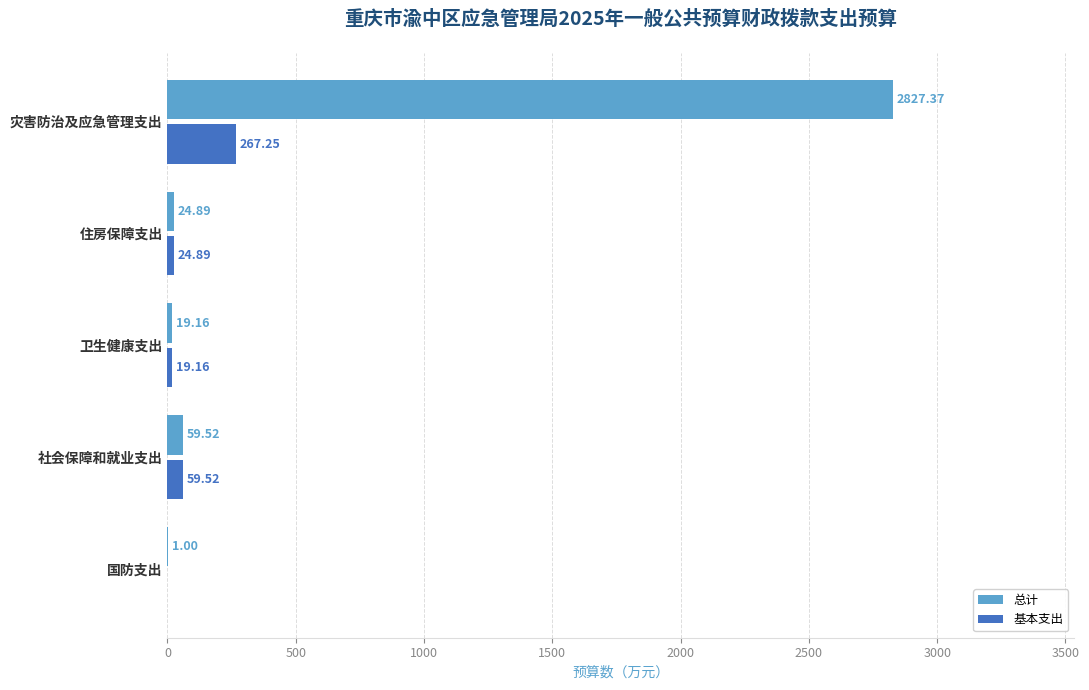

Is the value of 基本支出 at 社会保障和就业支出 greater than the value of 总计 at 卫生健康支出?

Yes